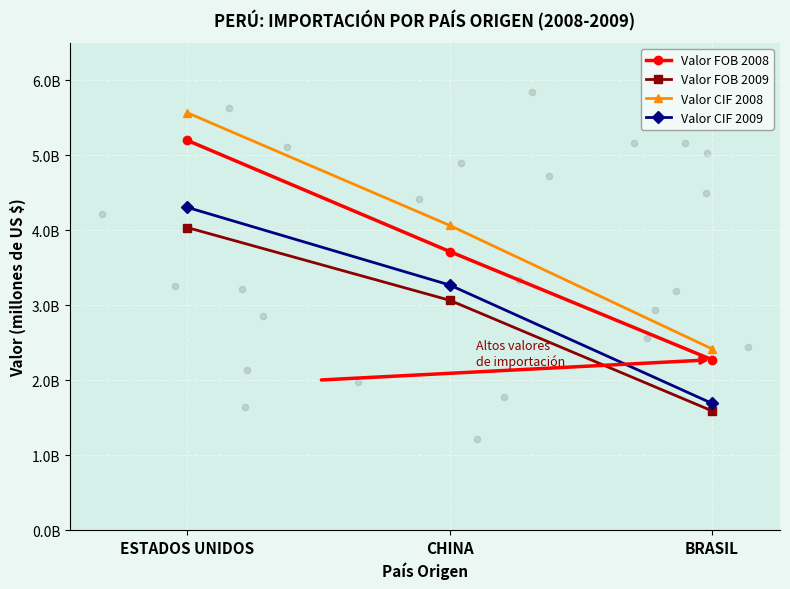

What are all the series names shown in the legend?

Valor FOB 2008, Valor FOB 2009, Valor CIF 2008, Valor CIF 2009